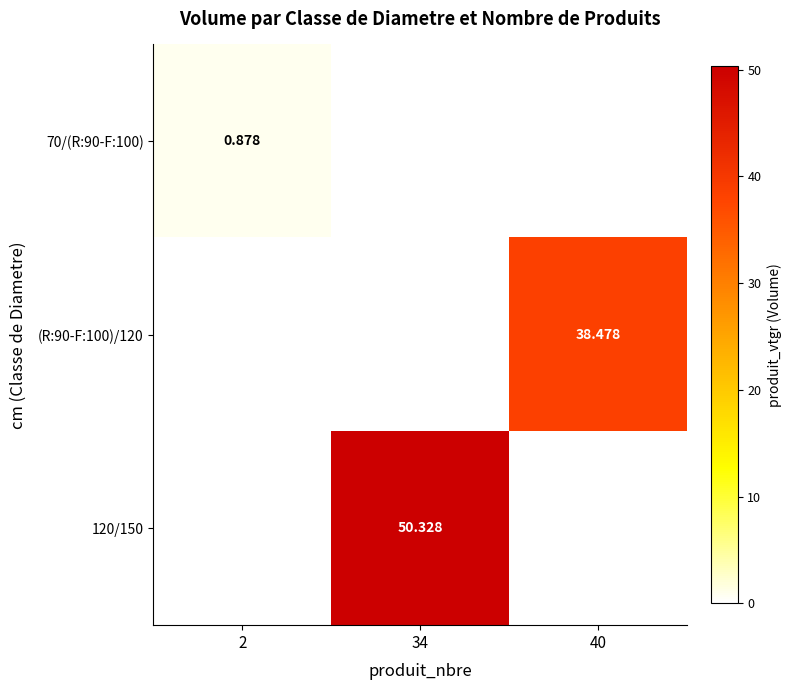

Is it true that (R:90-F:100)/120 equals 0.0 at 34?

True